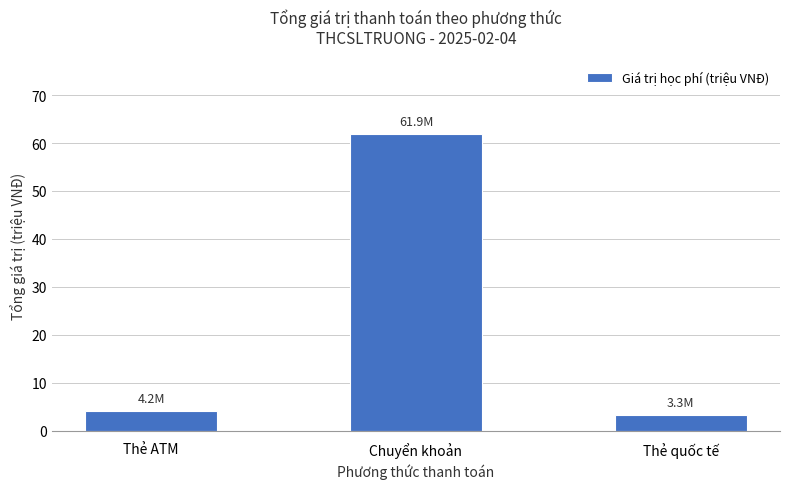

True or false: the data shows 25.0 at Chuyển khoản.

False